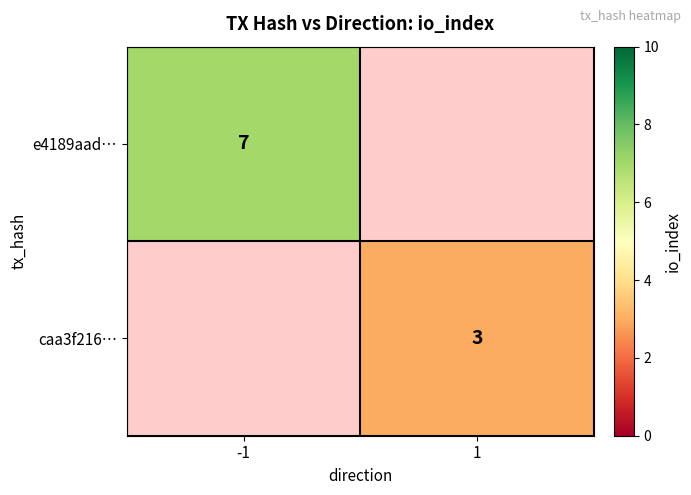

The value of e4189aad… at -1 is 12. True or false?

False